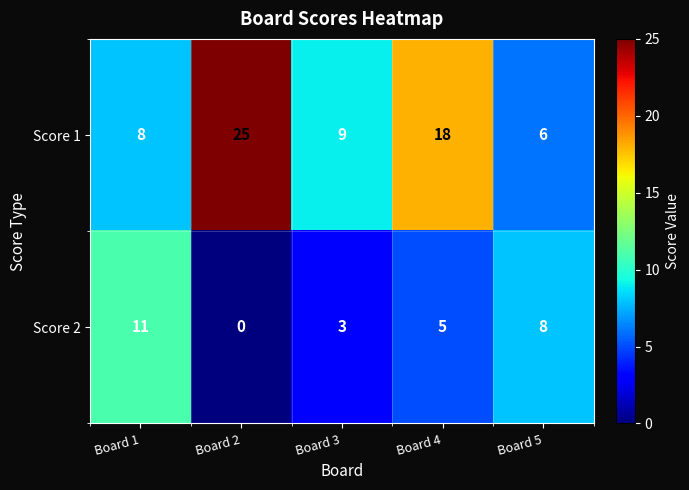

Rank the series by their maximum value, from lowest to highest.

Score 2, Score 1